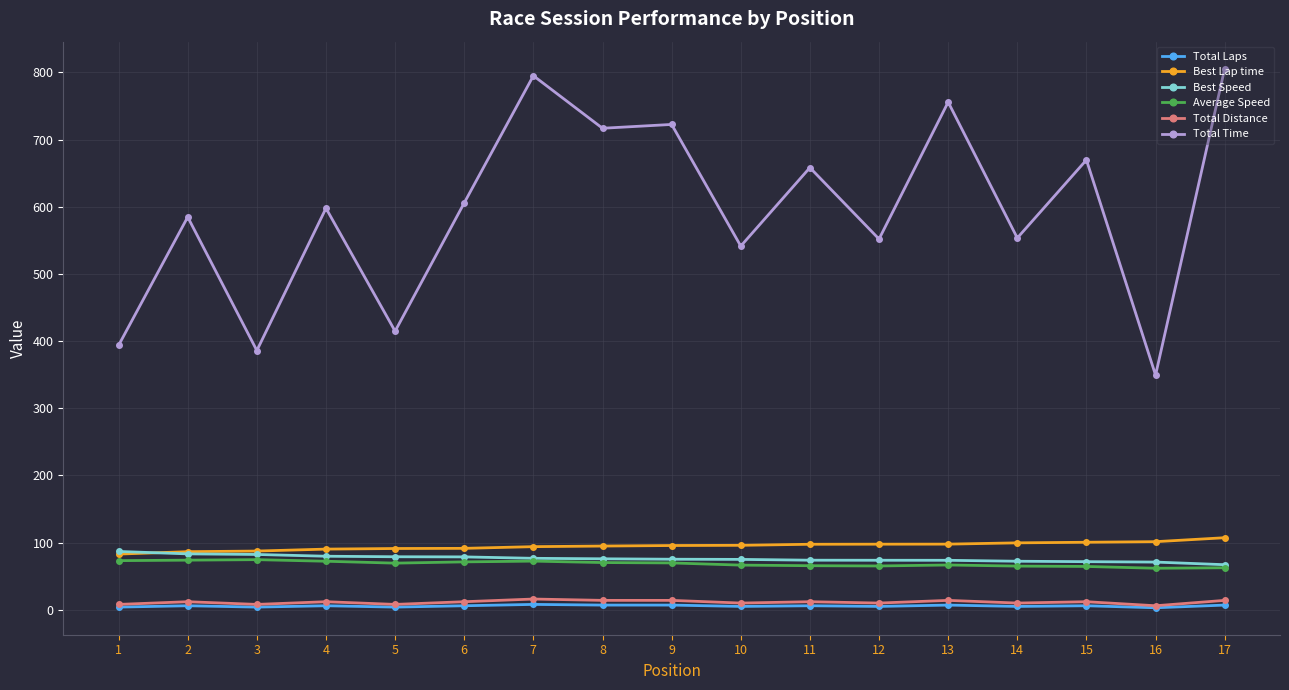

Which series has the largest range (max minus min)?

Total Time